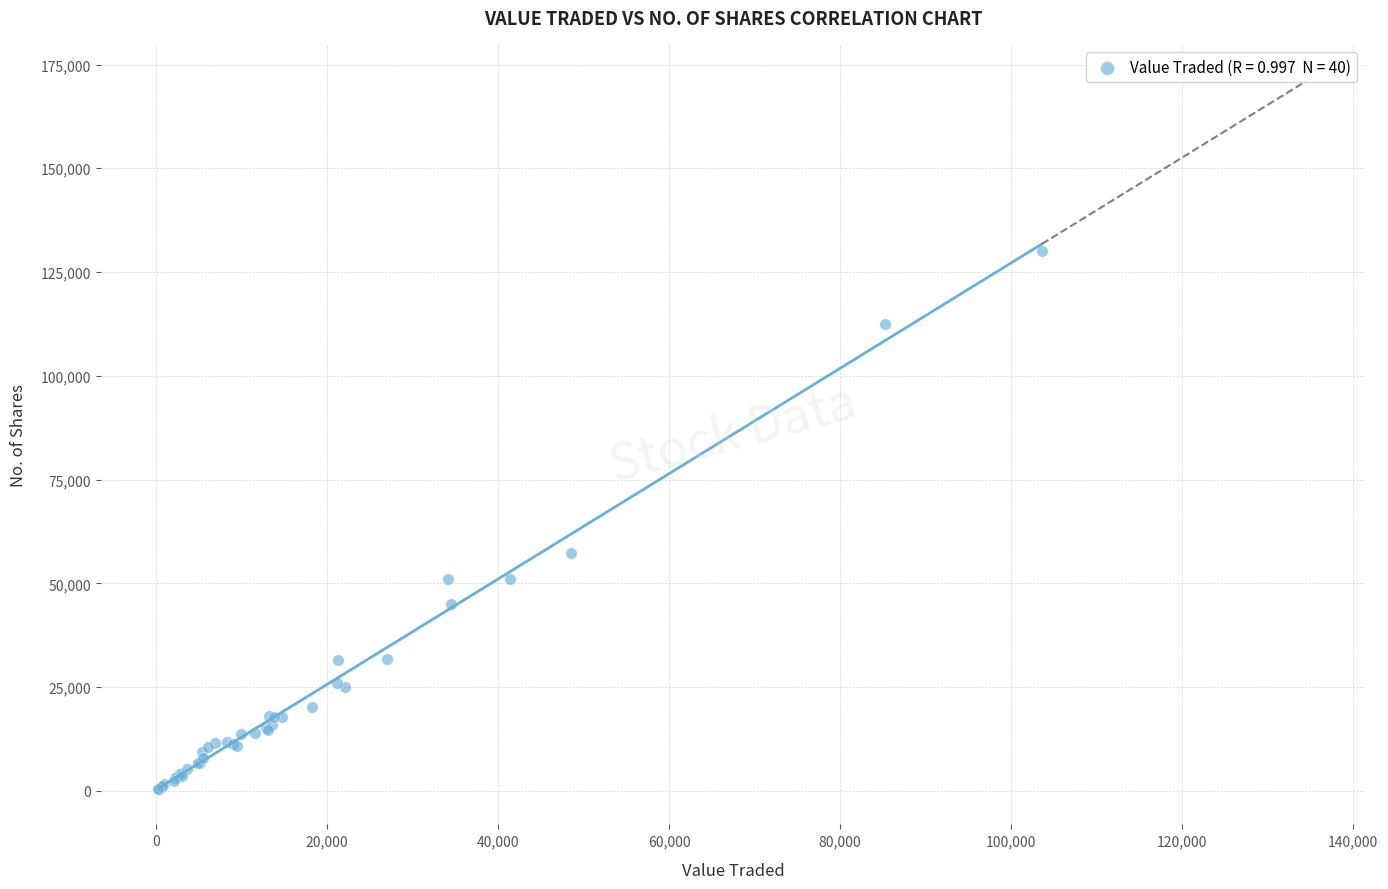

What Y value in the scatter plot is closest to 65249?

57203